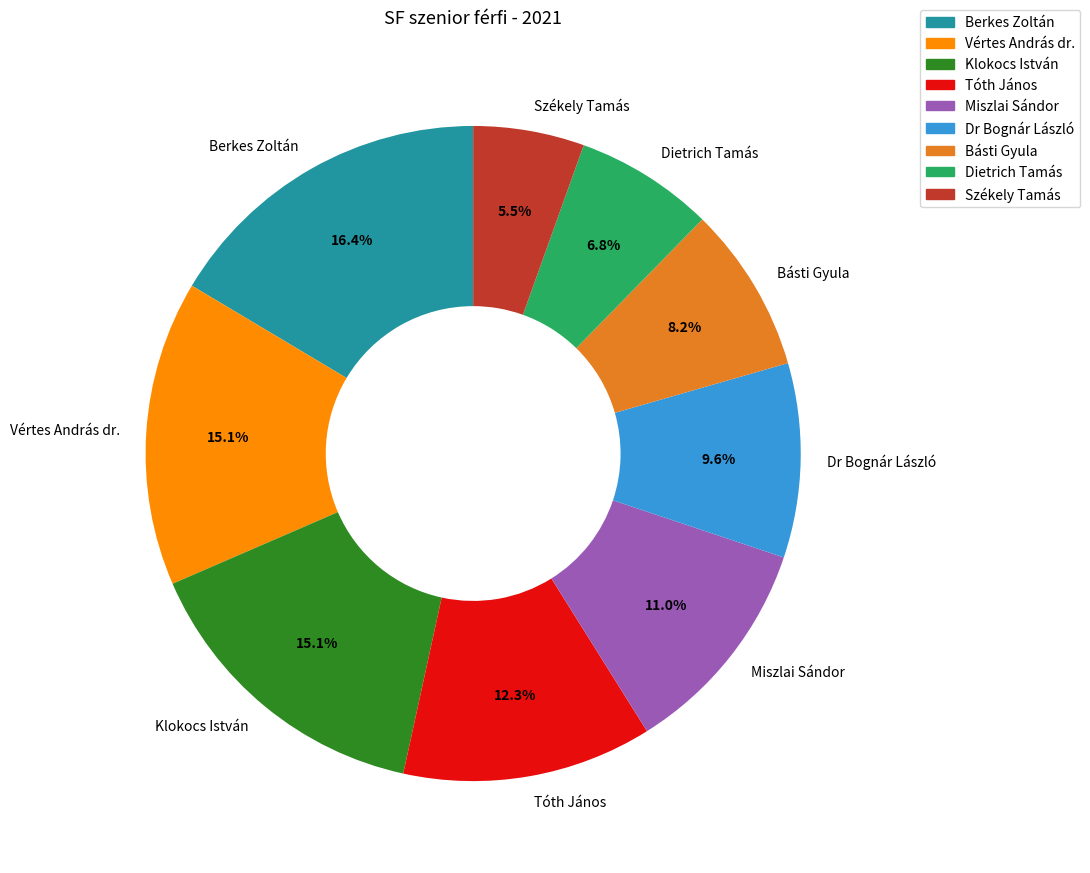

True or false: Miszlai Sándor accounts for 5% of the total.

False